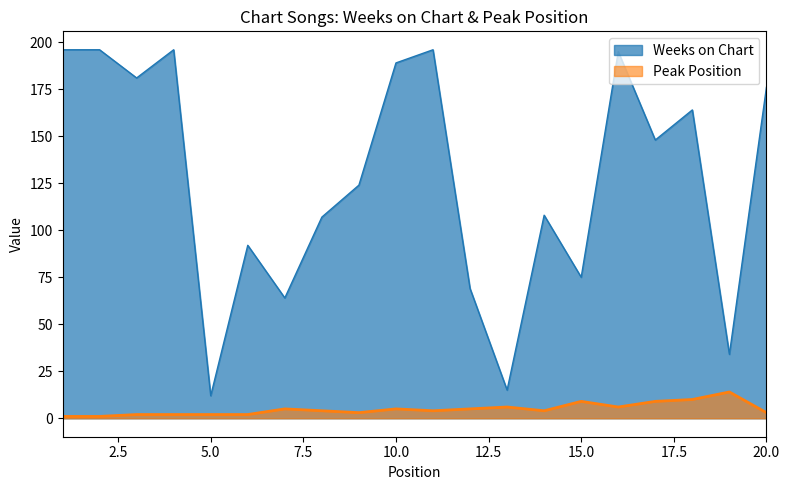

At which category is the sum across all series the highest?

16